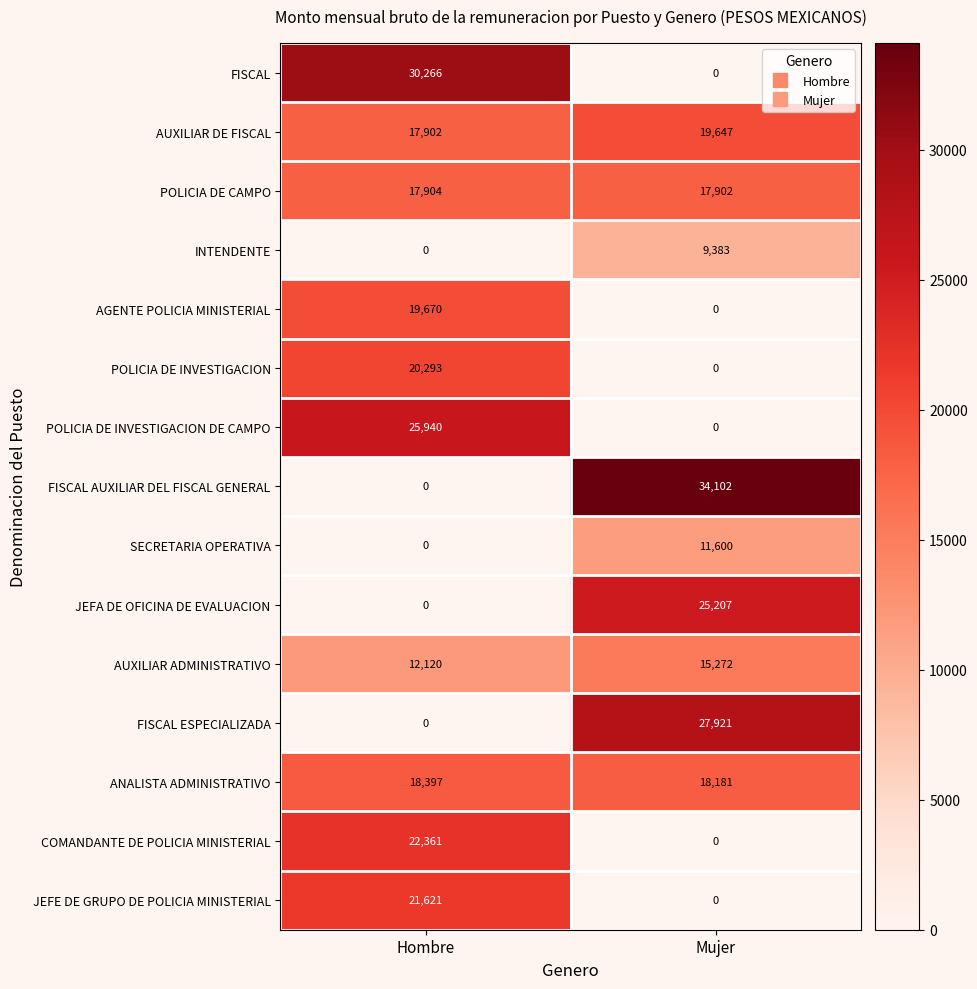

What is the difference between the highest and lowest values at Hombre?

30266